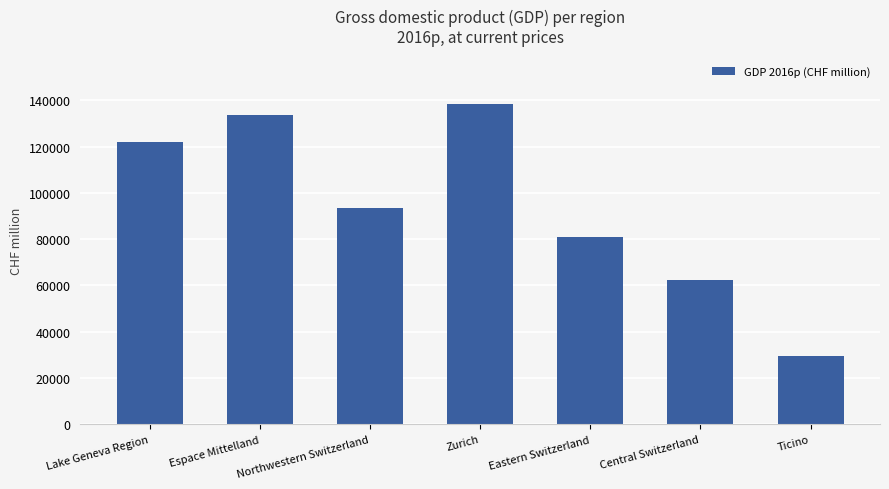

Reading left to right, transcribe all the data shown in this chart.

122163.9	133556.0	93643.6	138475.2	80827.6	62267.2	29459.2